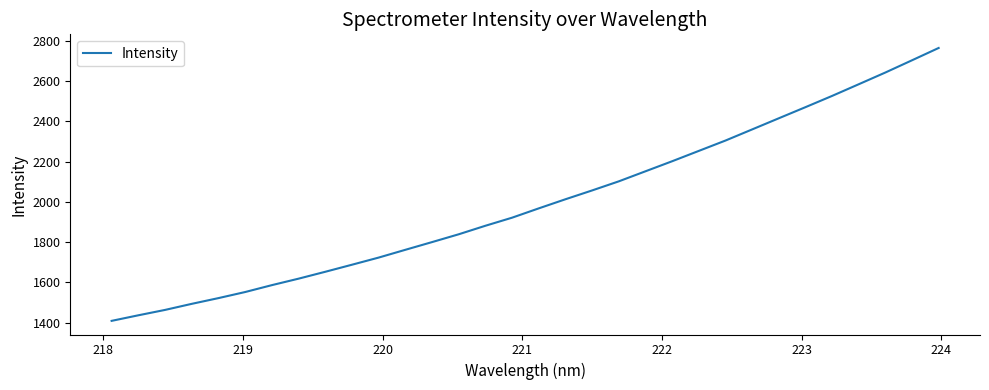

What is the difference between the maximum and minimum values?

1355.0